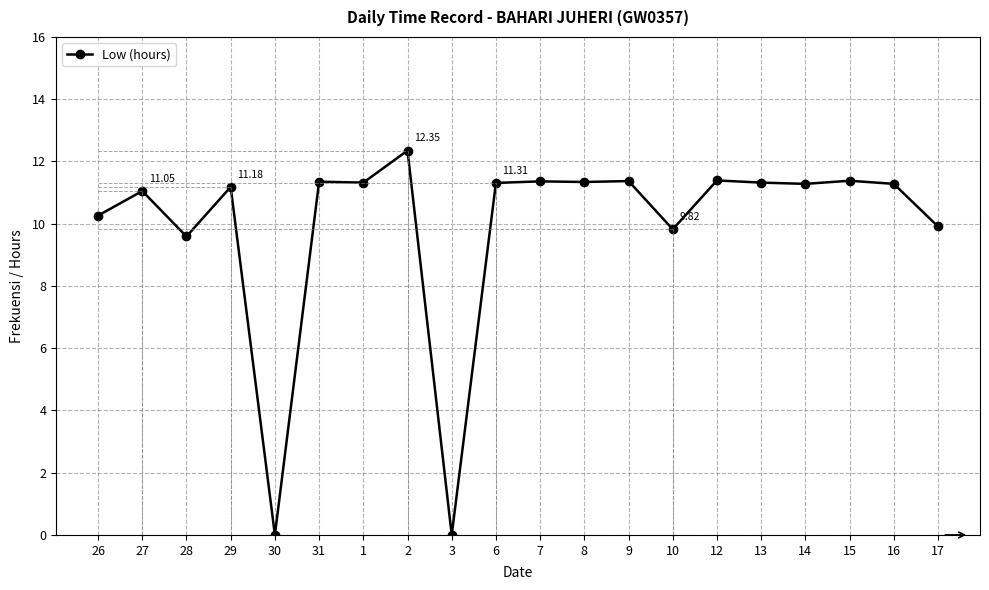

The chart shows a value of 4.5 at 15. True or false?

False